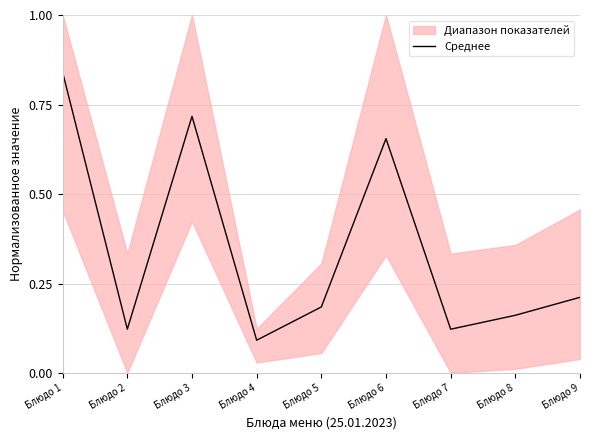

What is the smallest value displayed?

0.1